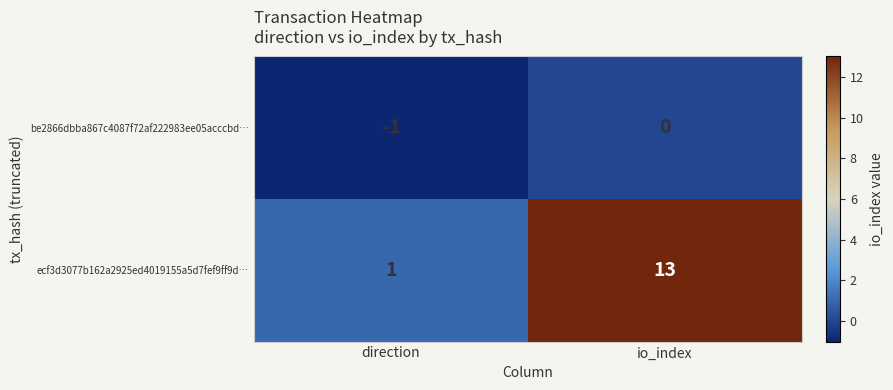

At which category is the sum across all series the highest?

io_index